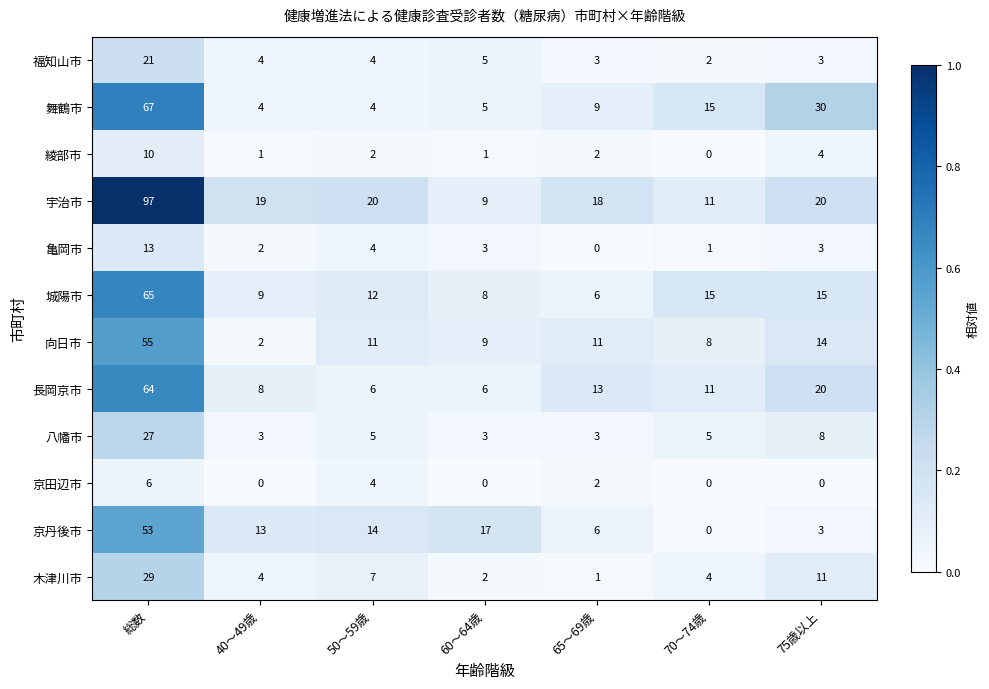

What is the difference between the second highest and minimum values in the 亀岡市 series?

4